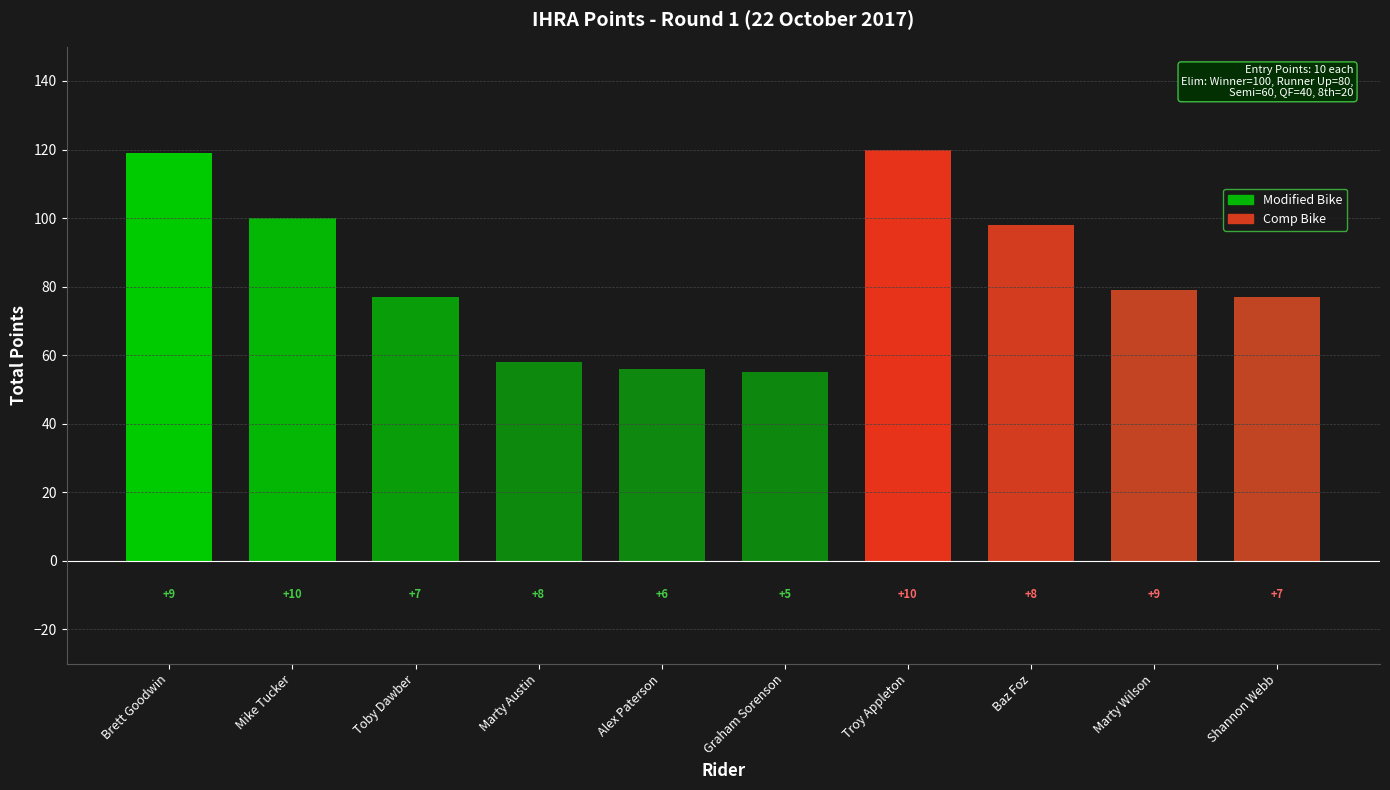

Which has a higher value, Mike Tucker or Shannon Webb?

Mike Tucker